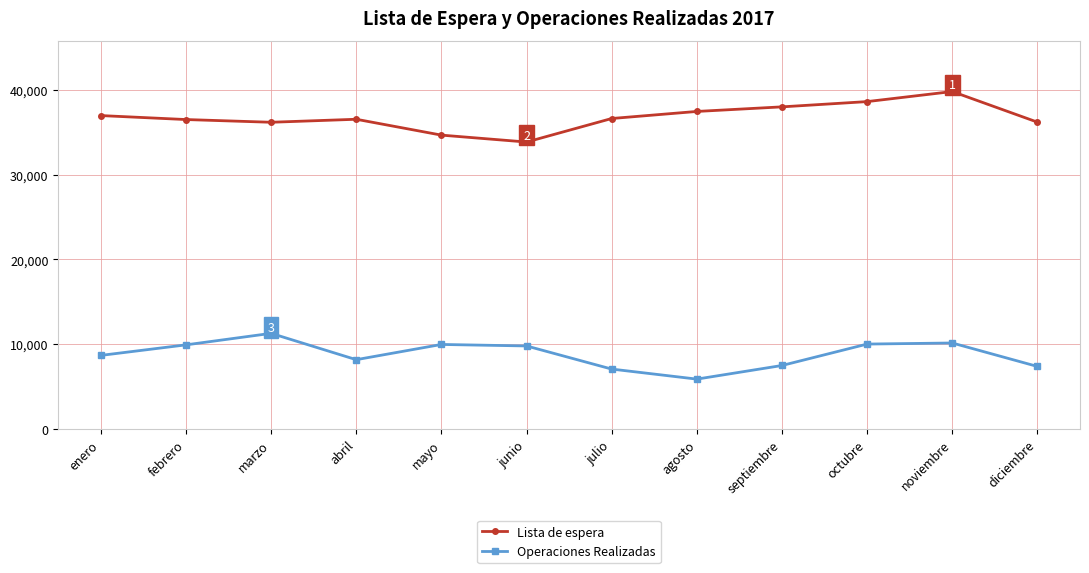

The Lista de espera series shows 36609 at julio. True or false?

True